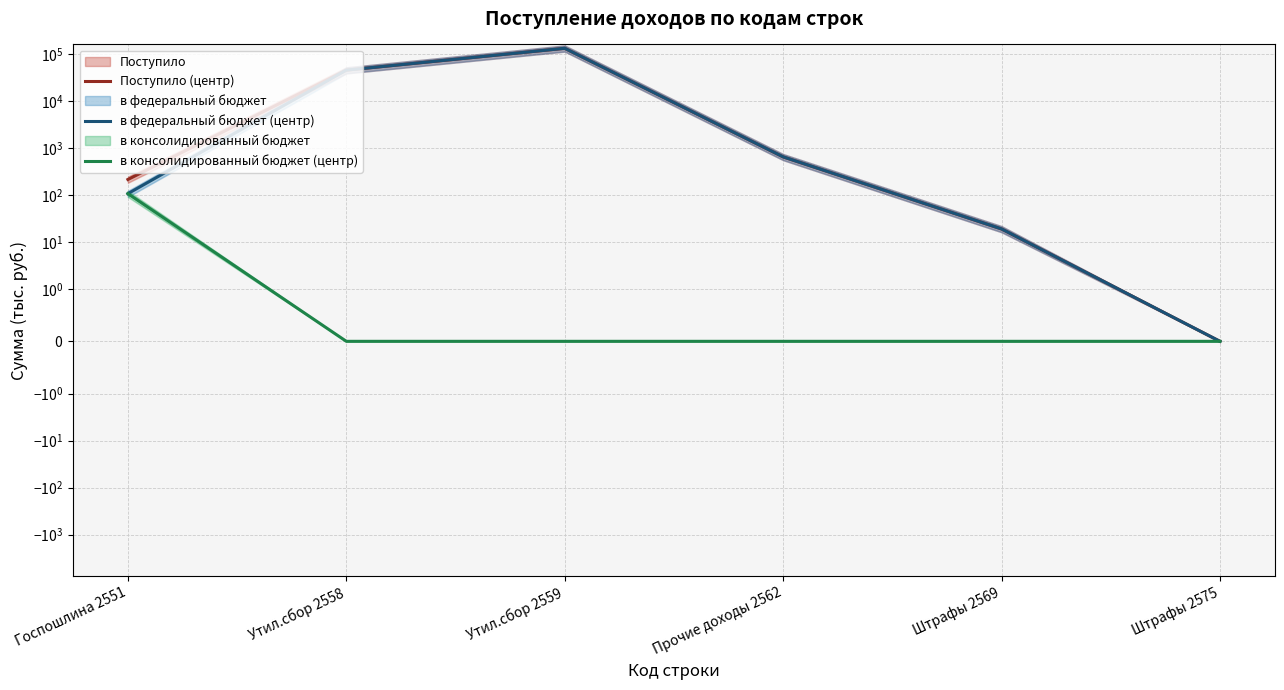

The value of Поступило (центр) at Штрафы 2575 is 0. True or false?

True